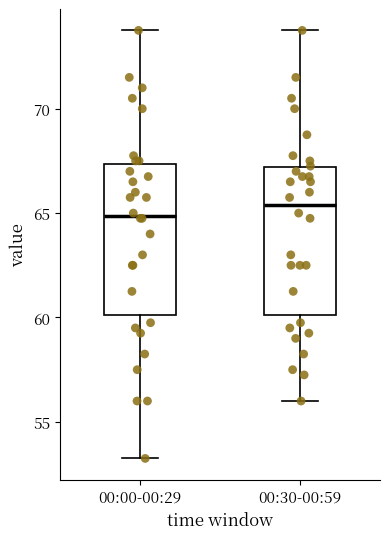

Reading left to right, read every box against the y-axis: the position of its median line, the range the box covers, and the ends of its whiskers. The values are not printed on the chart, so give them approximately, as read against the axis.

00:00-00:29: median 65.0, box 60.0 to 67.5, whiskers 53.5 to 74.0
00:30-00:59: median 65.5, box 60.0 to 67.0, whiskers 56.0 to 74.0